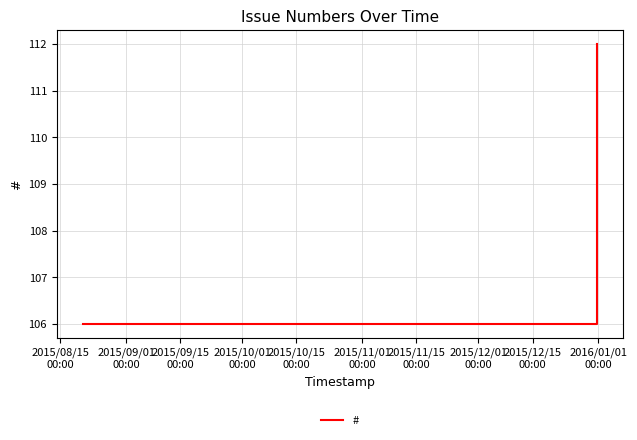

What is the sum of all values?

439